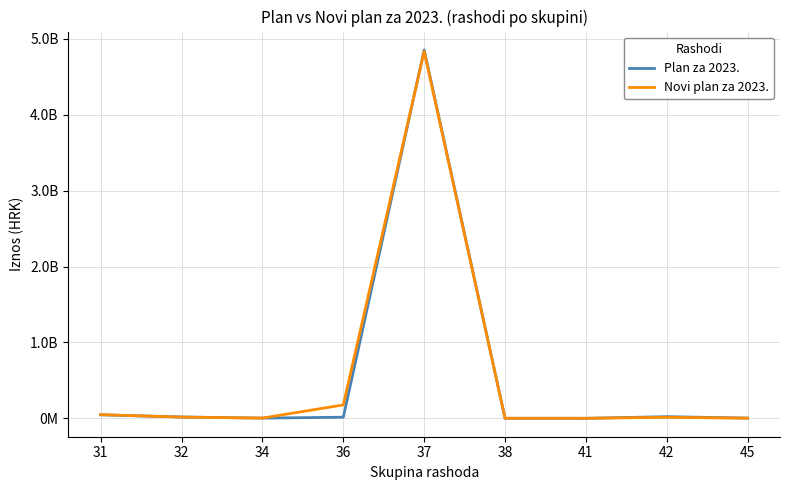

What is the value of the Novi plan za 2023. point at the 7th from the left?

207000